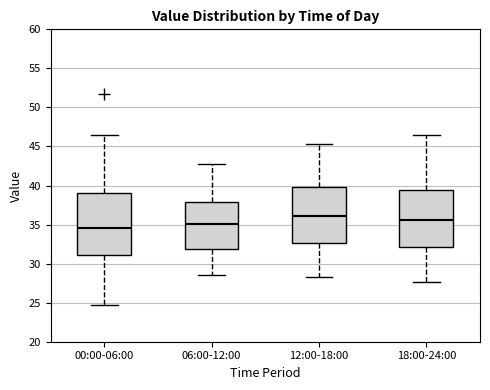

Which box has the highest median line?

12:00-18:00